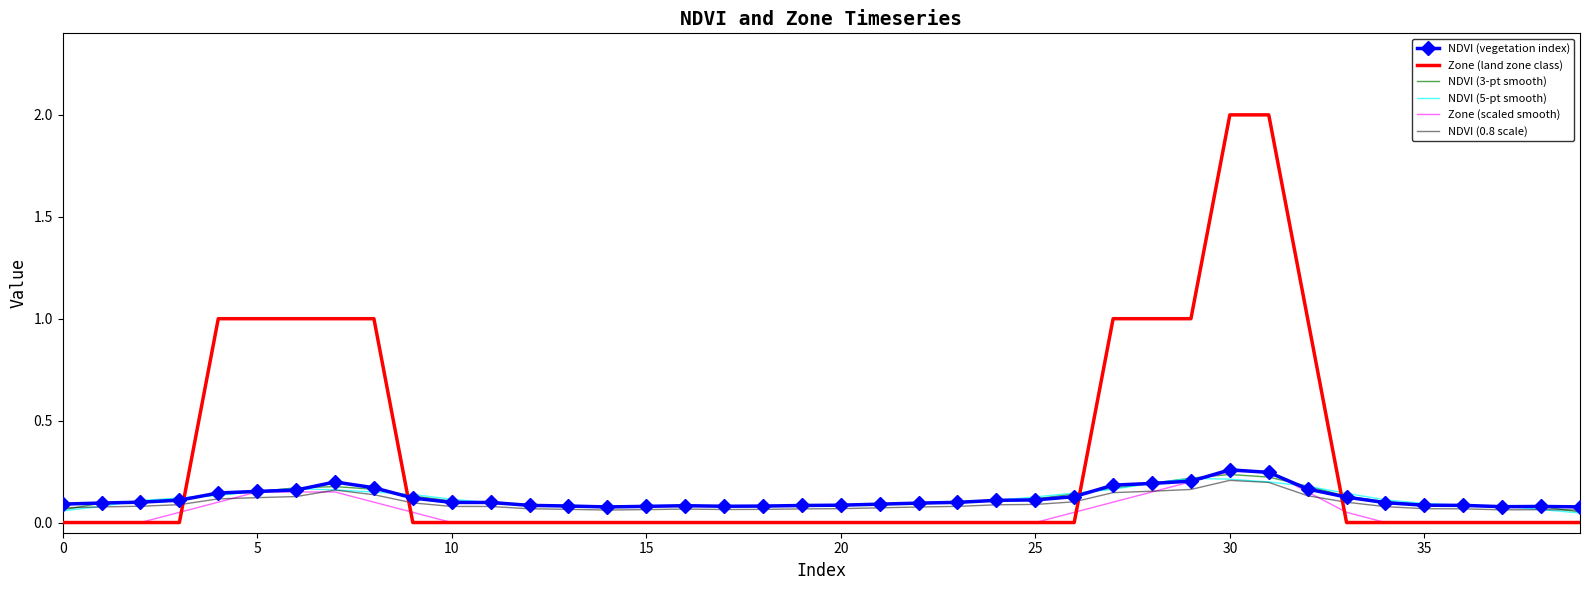

What is the maximum value for Zone (land zone class)?

2.0